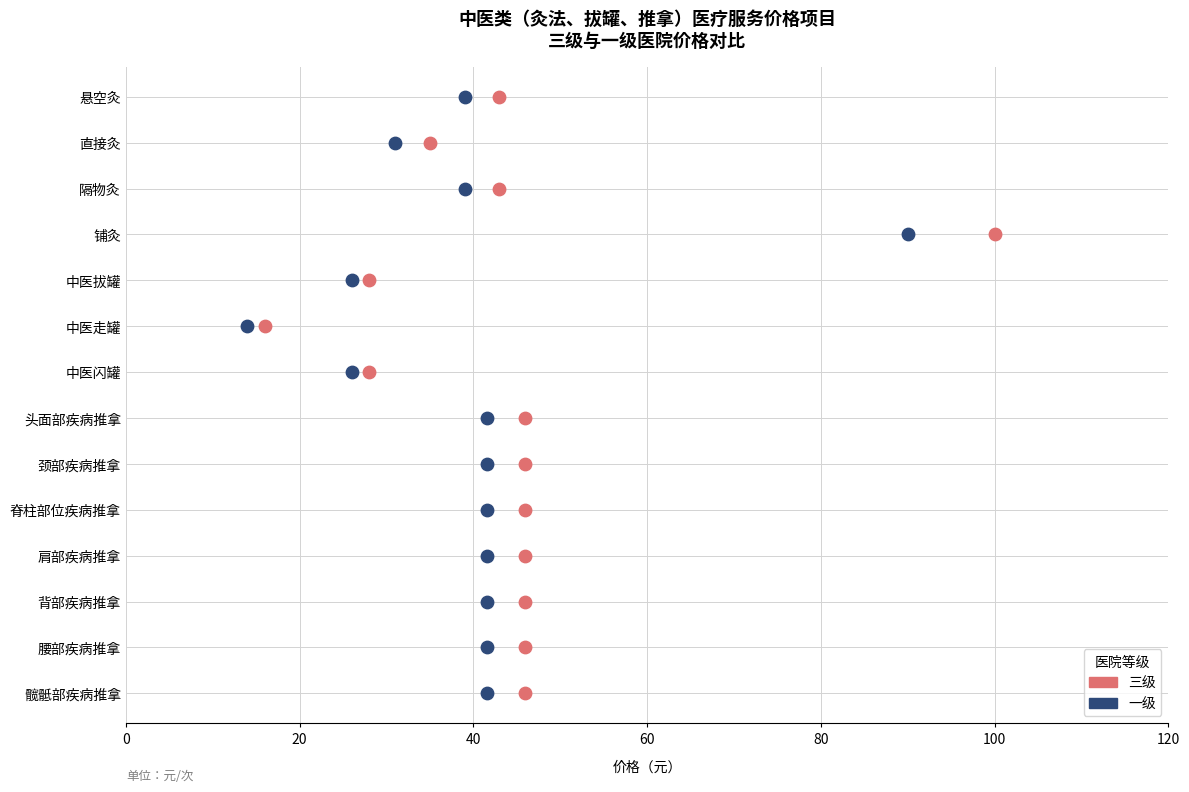

What are all the series names shown in the legend?

三级, 一级